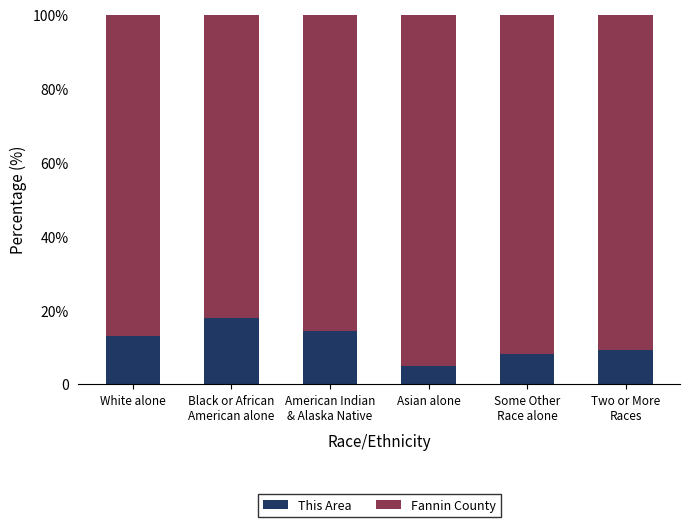

Does the chart contain stacked bars?

Yes